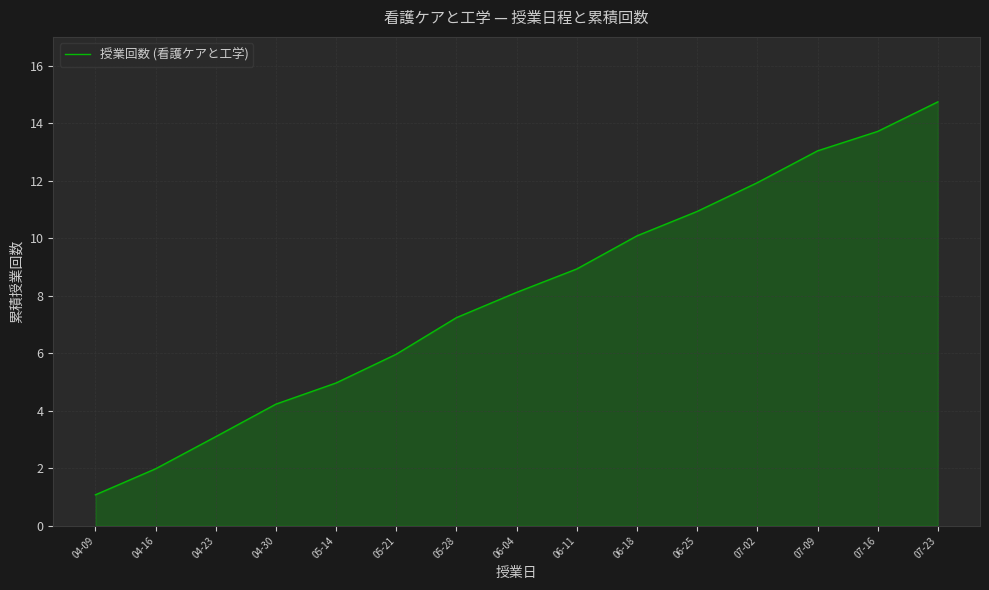

At which category does the chart reach its minimum across all series?

04-09